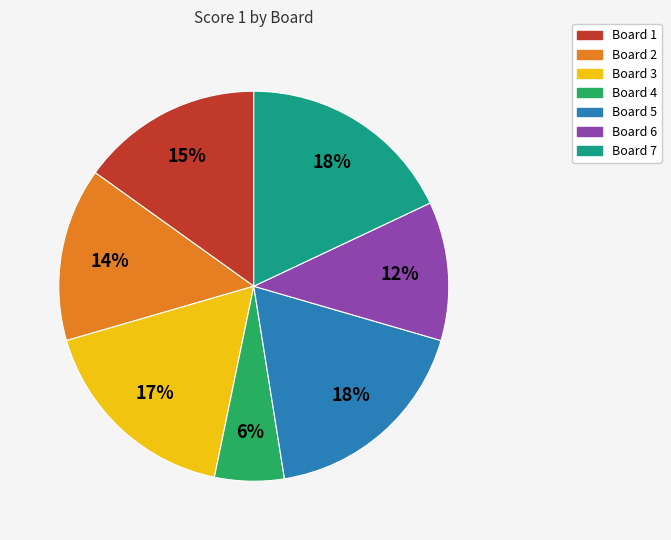

True or false: Board 1 accounts for 5% of the total.

False